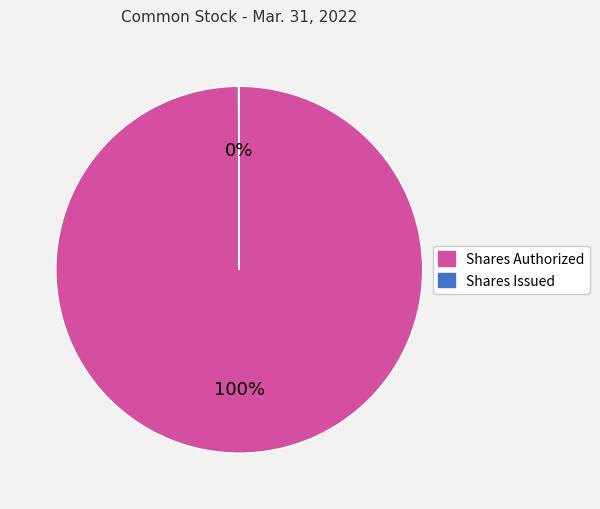

Which slice is the largest?

Shares Authorized